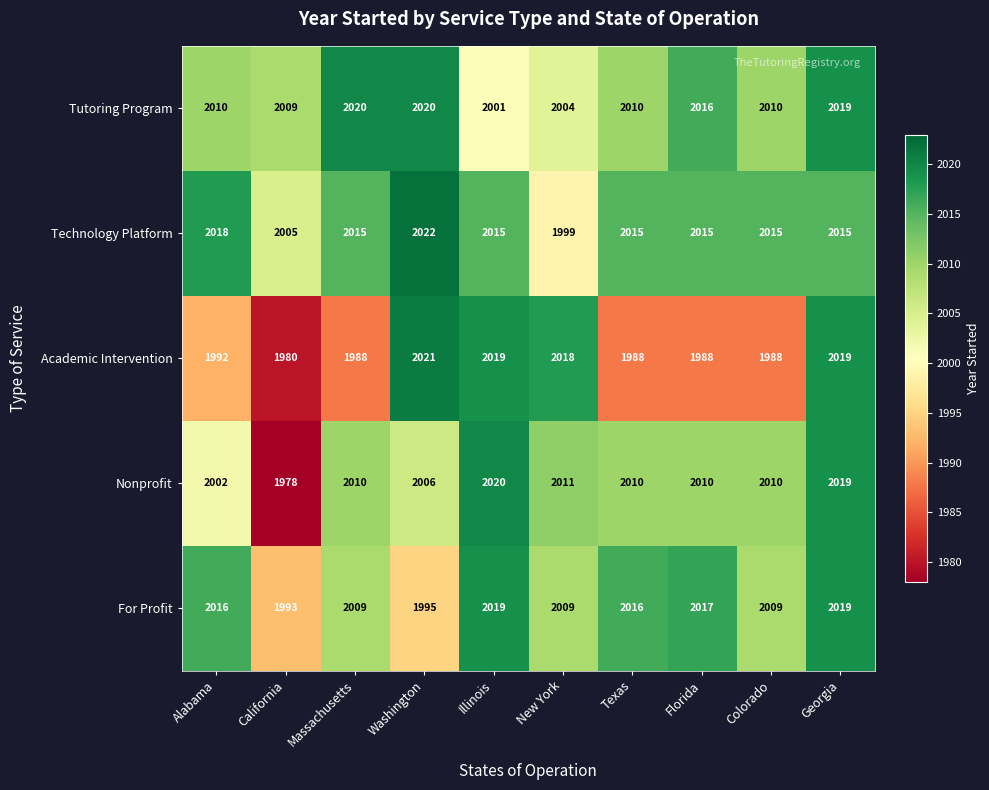

The value of Academic Intervention at Florida is 1988. True or false?

True